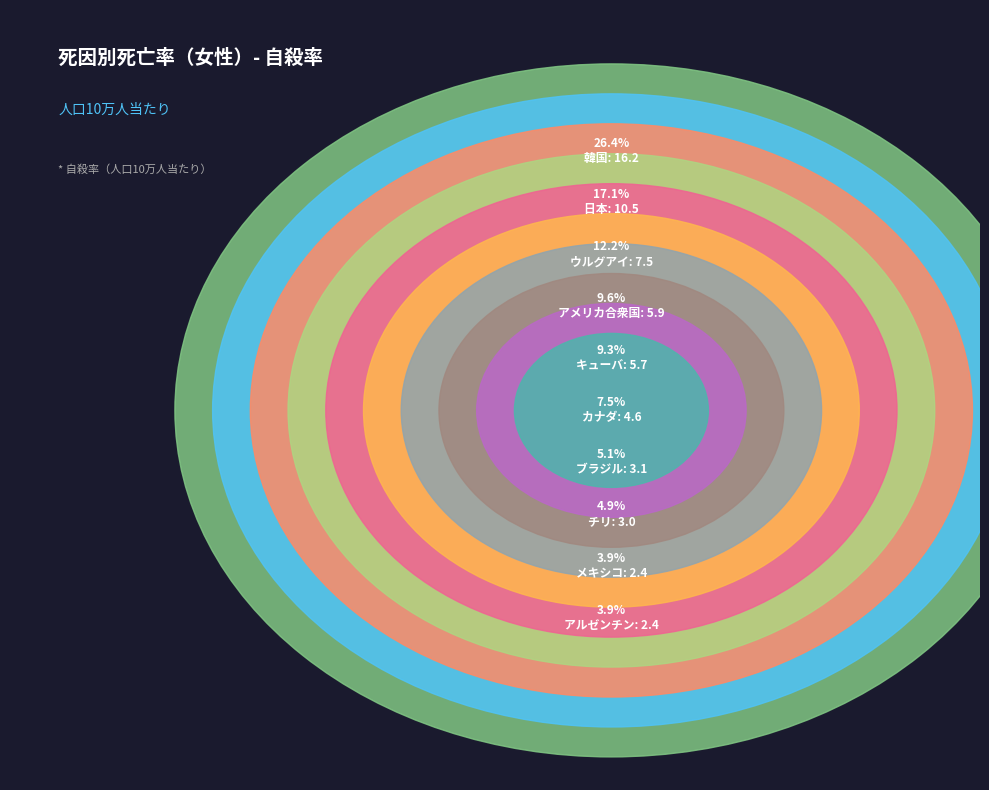

To the nearest percent, what is the combined percentage of カナダ and アメリカ合衆国?

17%